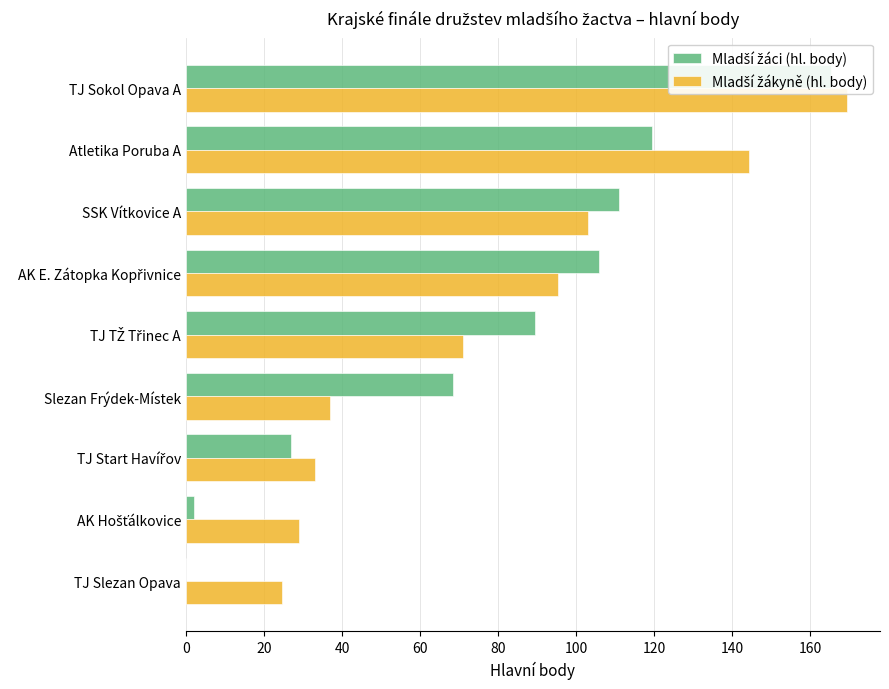

What is the difference between the maximum and minimum values in the Mladší žáci (hl. body) series?

165.5